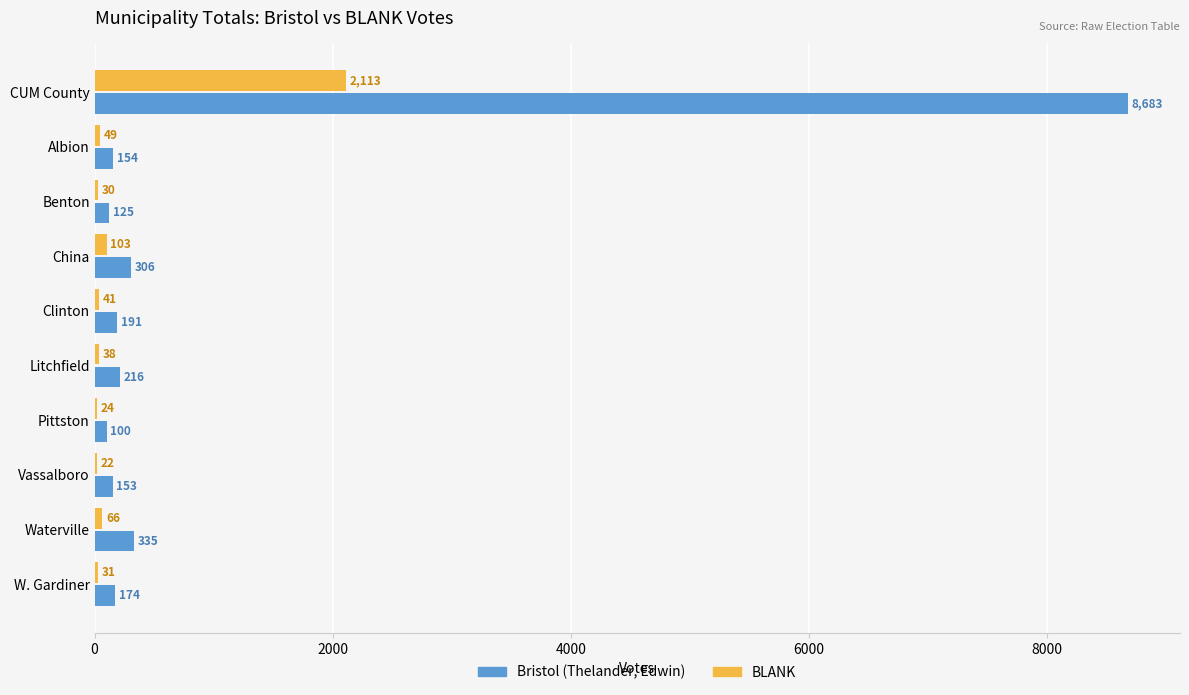

The value of Bristol (Thelander, Edwin) at Pittston is 100. True or false?

True